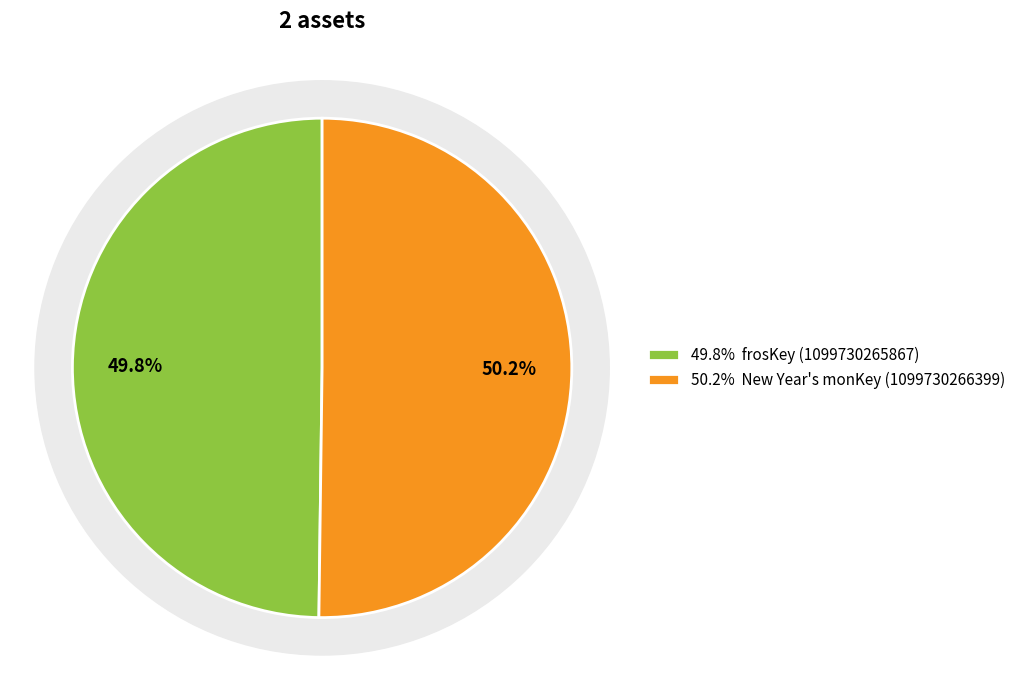

What is the largest slice in the pie chart?

New Year's monKey (1099730266399)